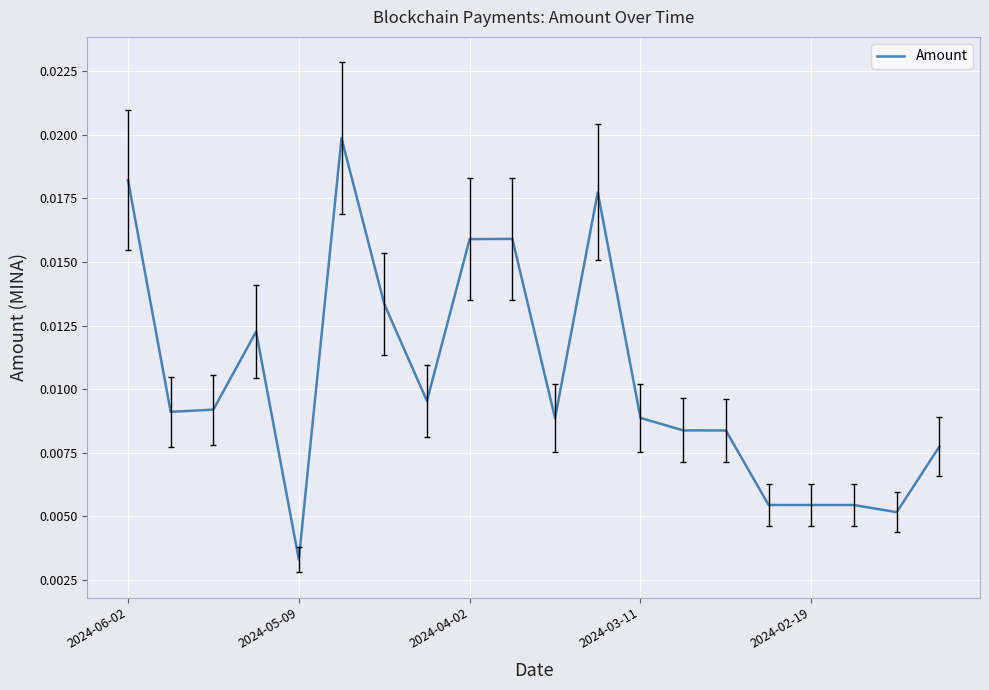

Does the chart display data point markers on the line(s)?

No